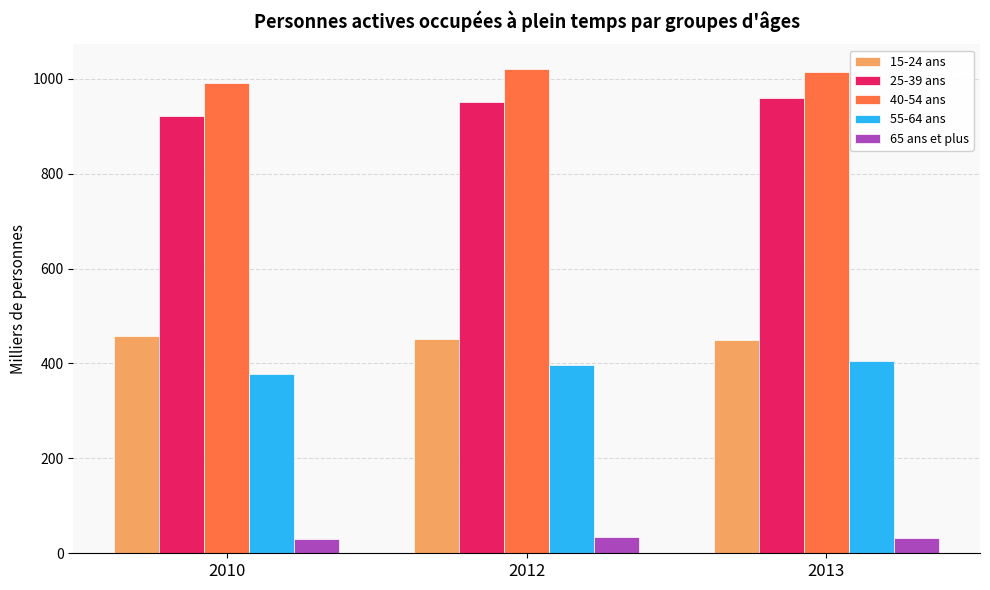

What are all the series names shown in the legend?

15-24 ans, 25-39 ans, 40-54 ans, 55-64 ans, 65 ans et plus